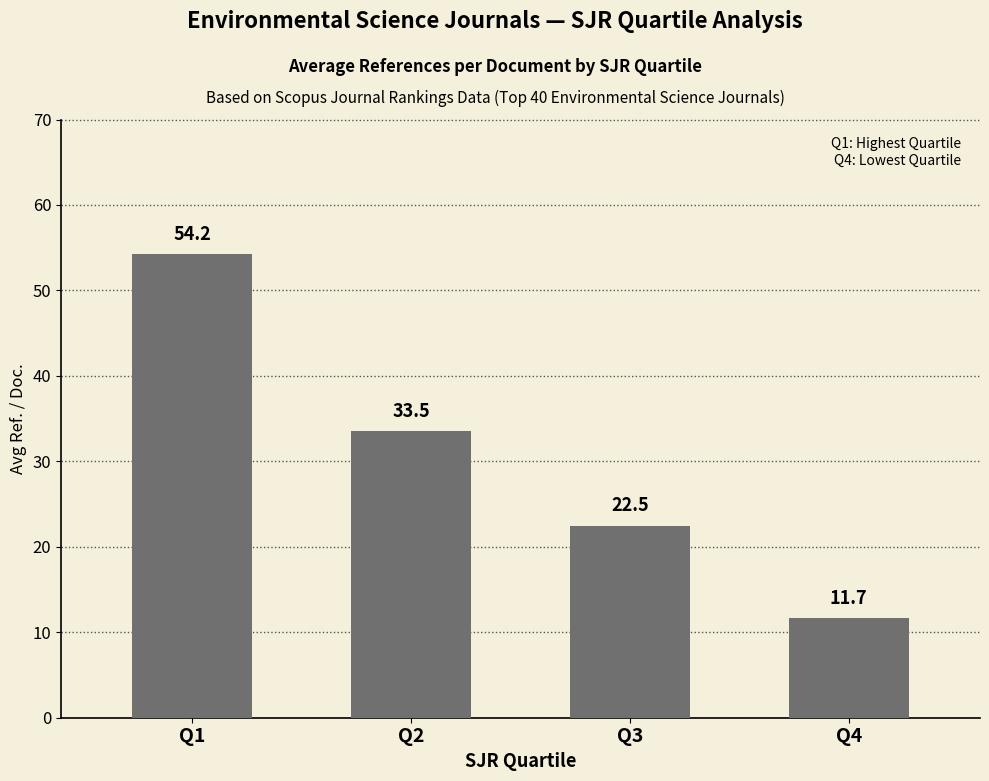

What is the average value?

30.5